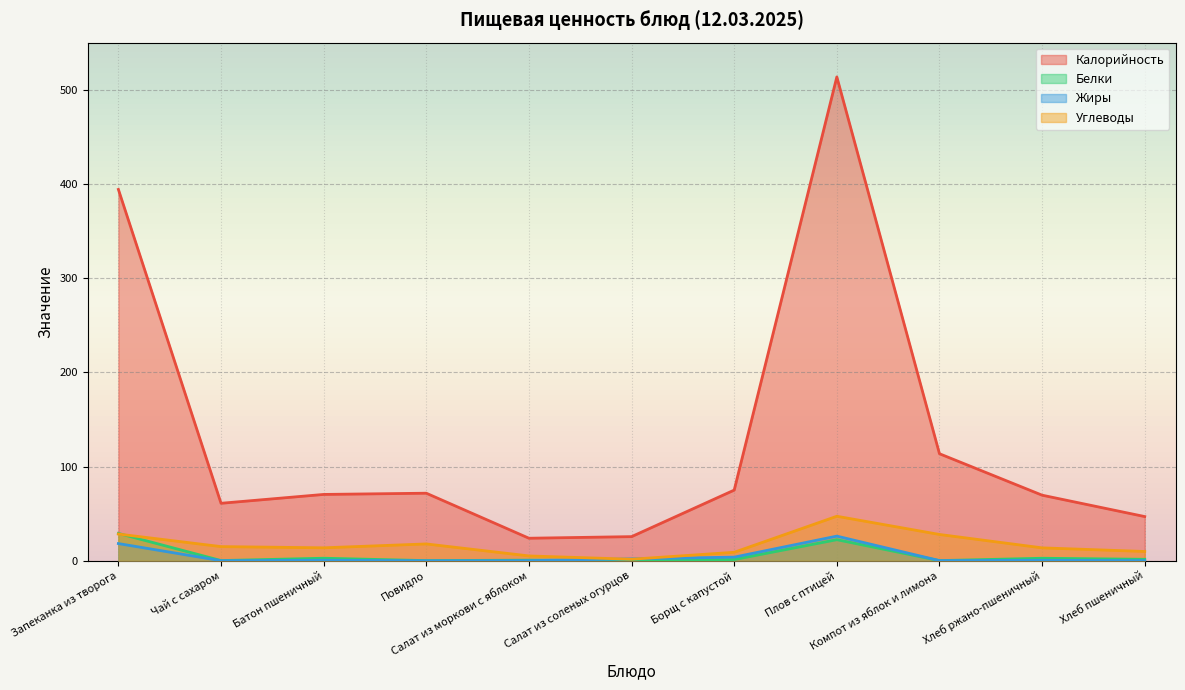

At which label is Углеводы closest to 24?

Компот из яблок и лимона